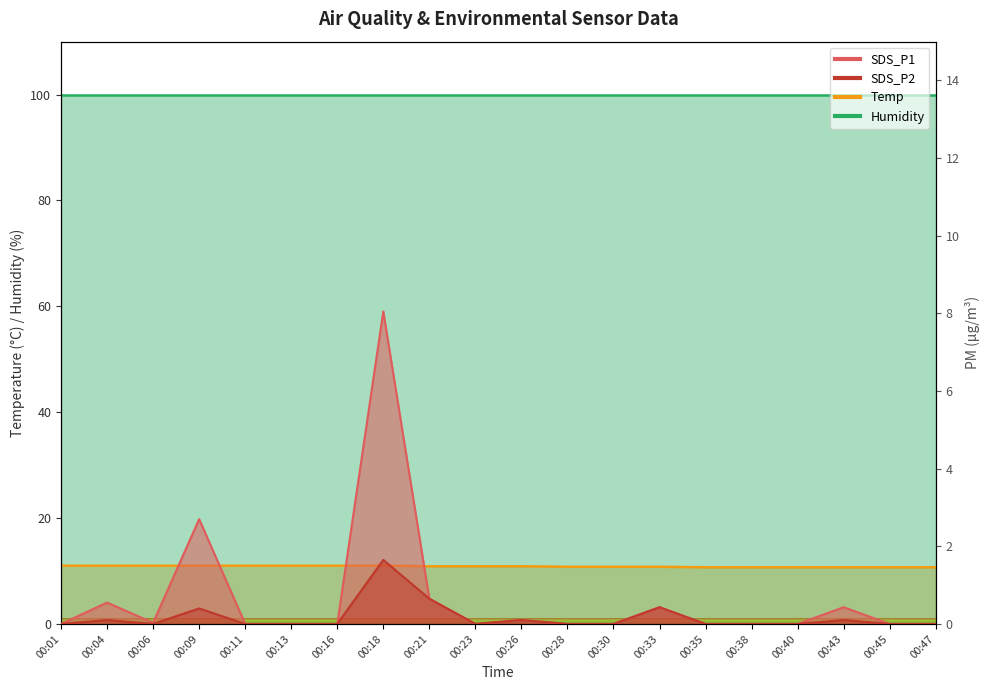

Which series has the largest range (max minus min)?

SDS_P1